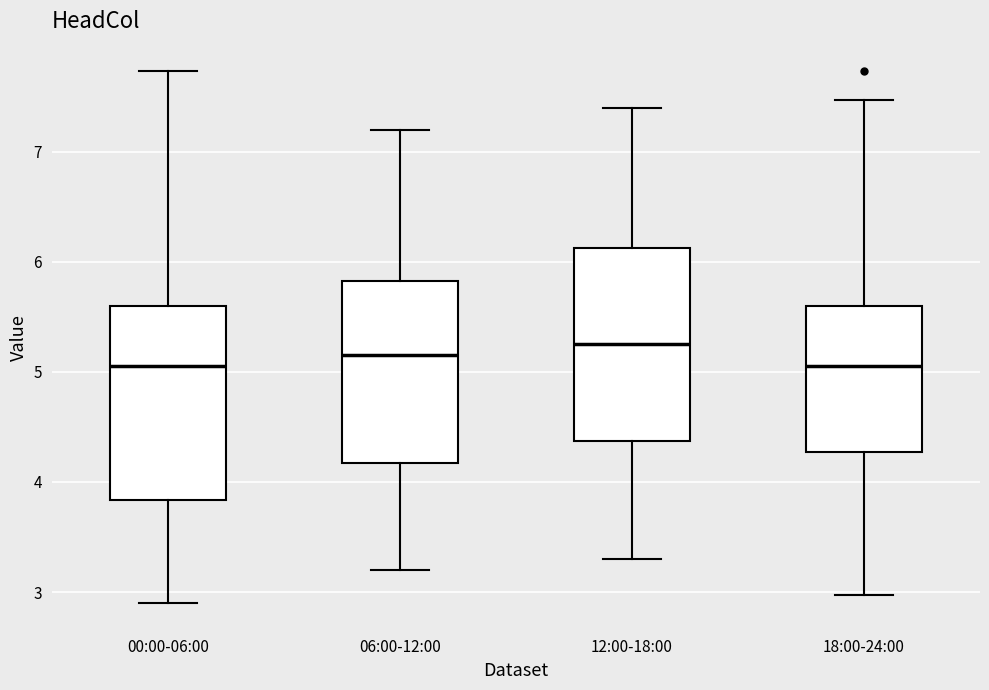

Reading left to right, transcribe this box plot: for each box, give where its median line is, the range the box spans, and where its two whiskers end, as read against the y-axis. The values are not printed on the chart, so give them approximately, as read against the axis.

00:00-06:00: median 5.1, box 3.8 to 5.6, whiskers 2.9 to 7.7
06:00-12:00: median 5.2, box 4.2 to 5.8, whiskers 3.2 to 7.2
12:00-18:00: median 5.3, box 4.4 to 6.1, whiskers 3.3 to 7.4
18:00-24:00: median 5.1, box 4.3 to 5.6, whiskers 3.0 to 7.5